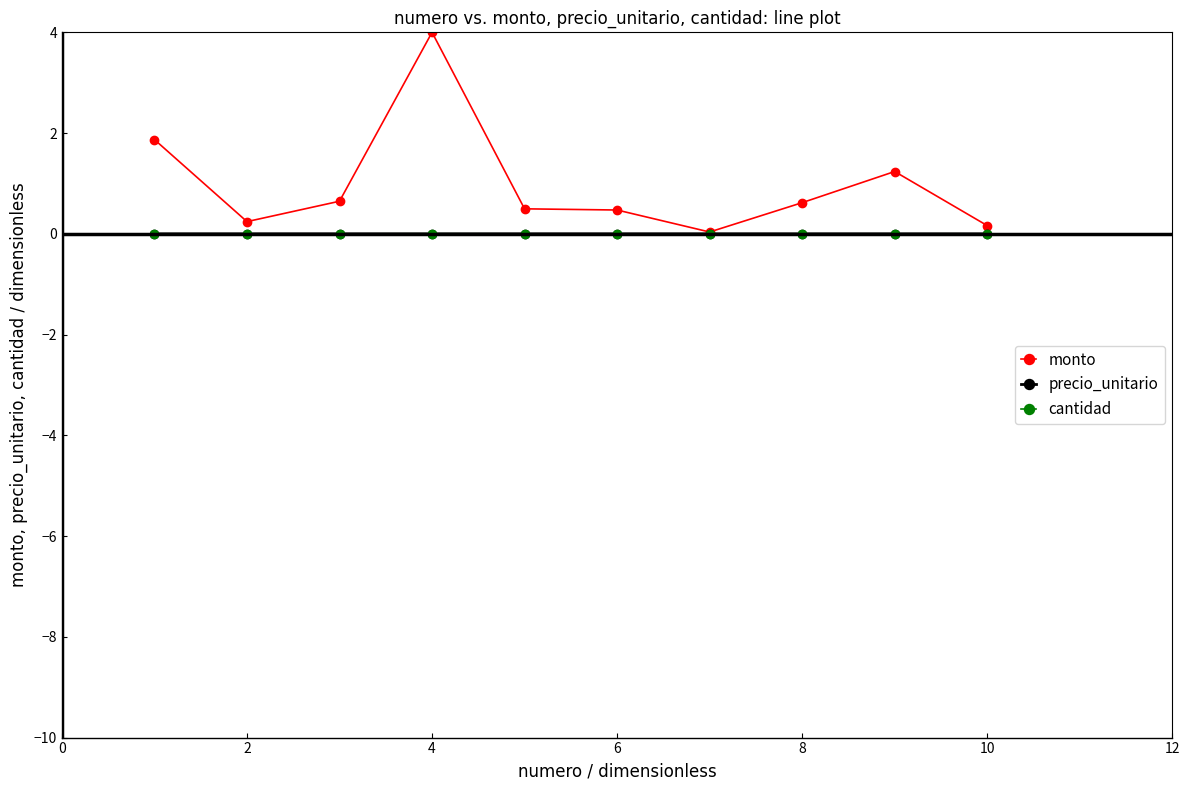

What is the maximum value shown in the chart?

4.0